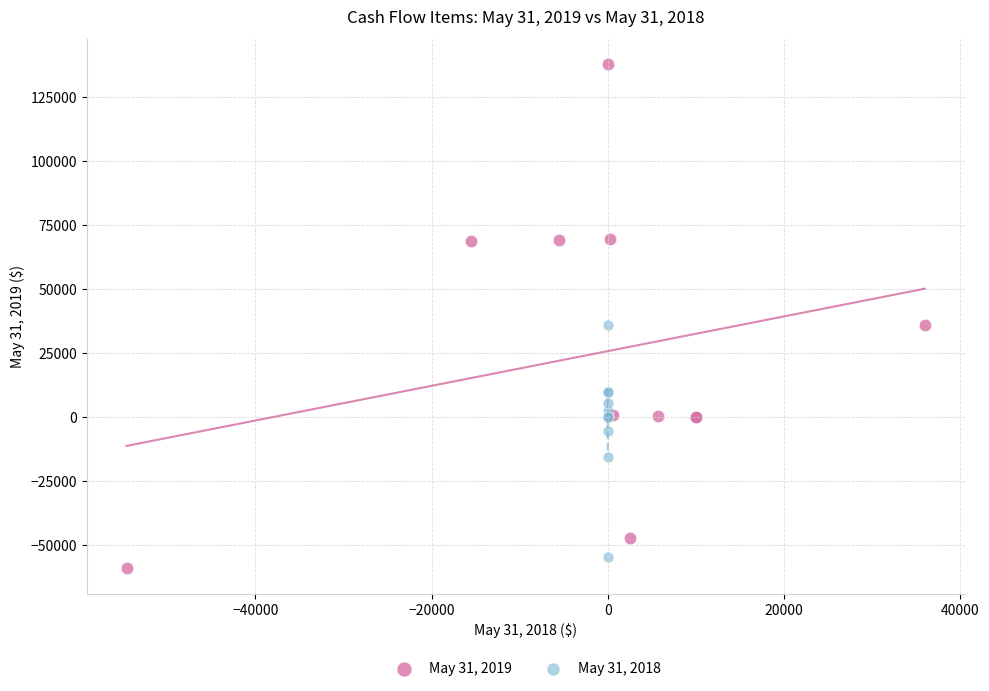

Which series has the widest spread of Y values?

May 31, 2019